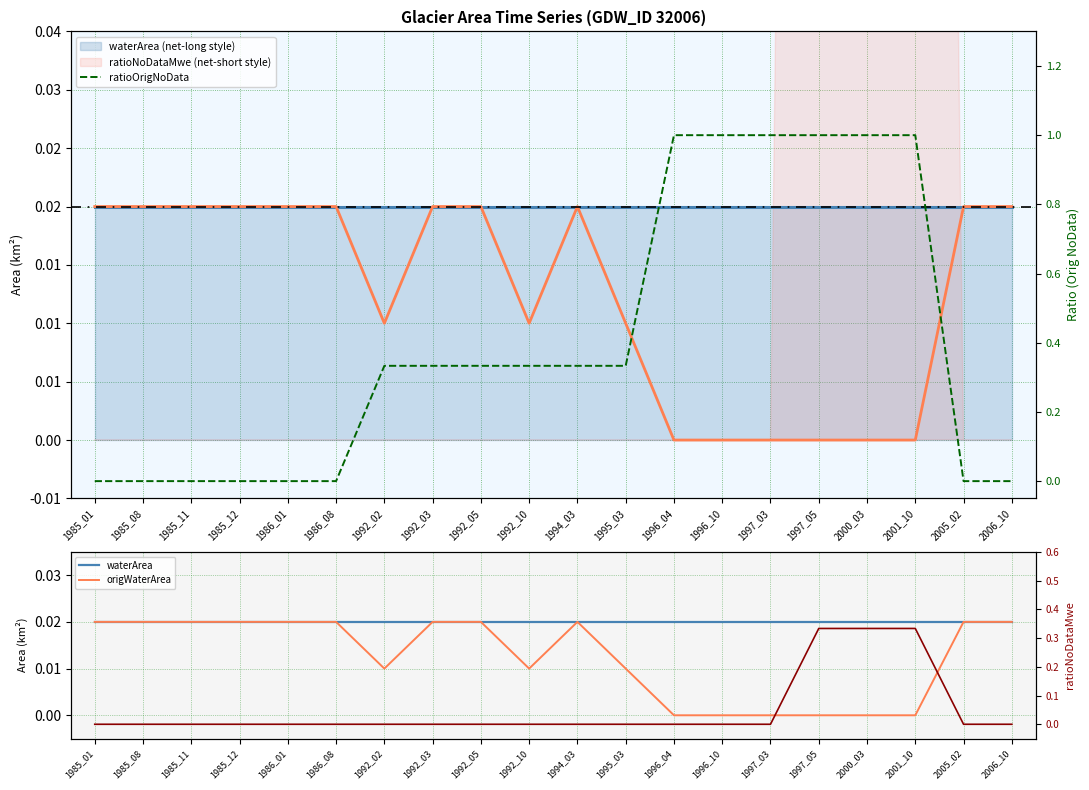

Is the value of ratioNoDataMwe at 1997_05 greater than the value of waterArea at 1992_02?

Yes